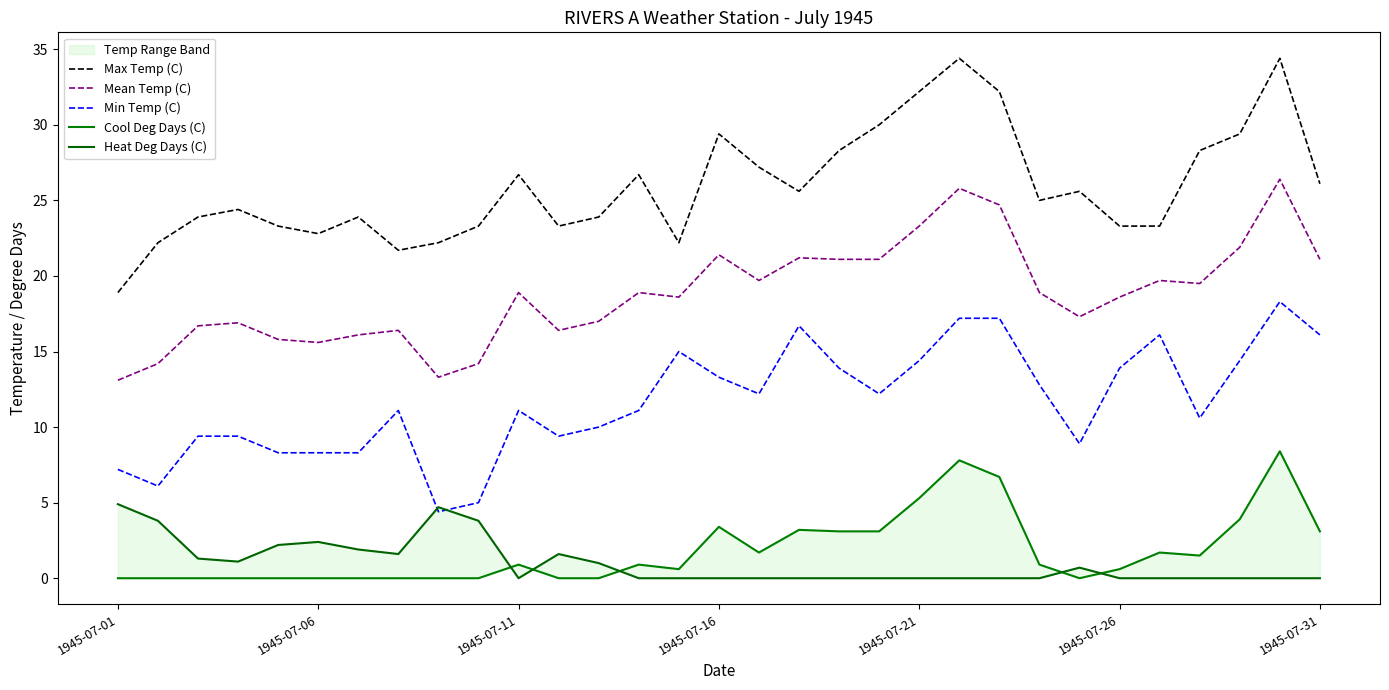

The value of Min Temp (C) at 1945-07-06 is 8.3. True or false?

True